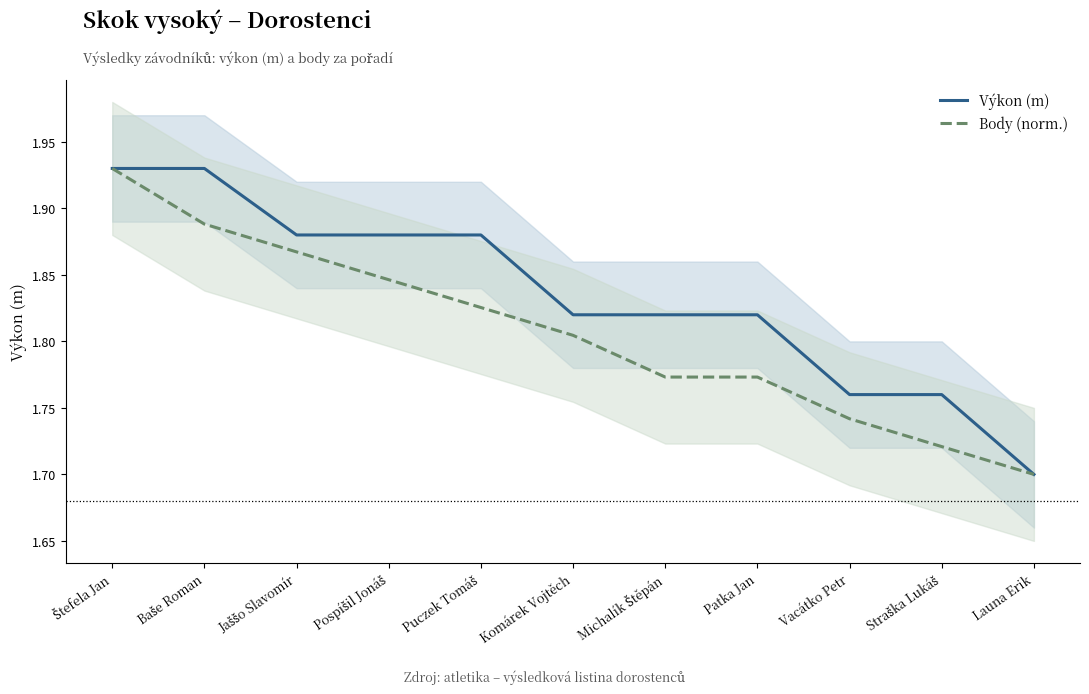

How many Body (norm.) values are between 1 and 2?

11